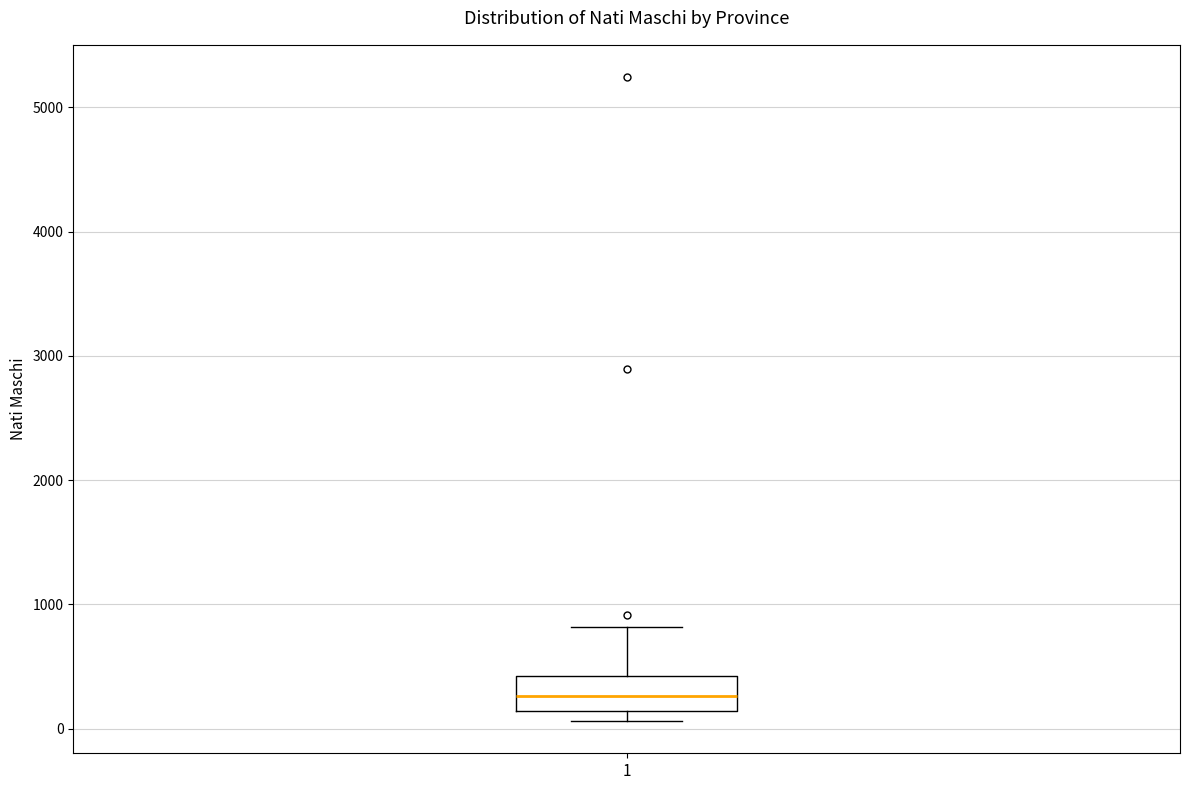

Read this box plot against the y-axis: the position of the median line, the range covered by the box, and the ends of both whiskers. The values are not printed on the chart, so give them approximately, as read against the axis.

median 300, box 100 to 400, whiskers 100 (just below the box's lower edge) to 800